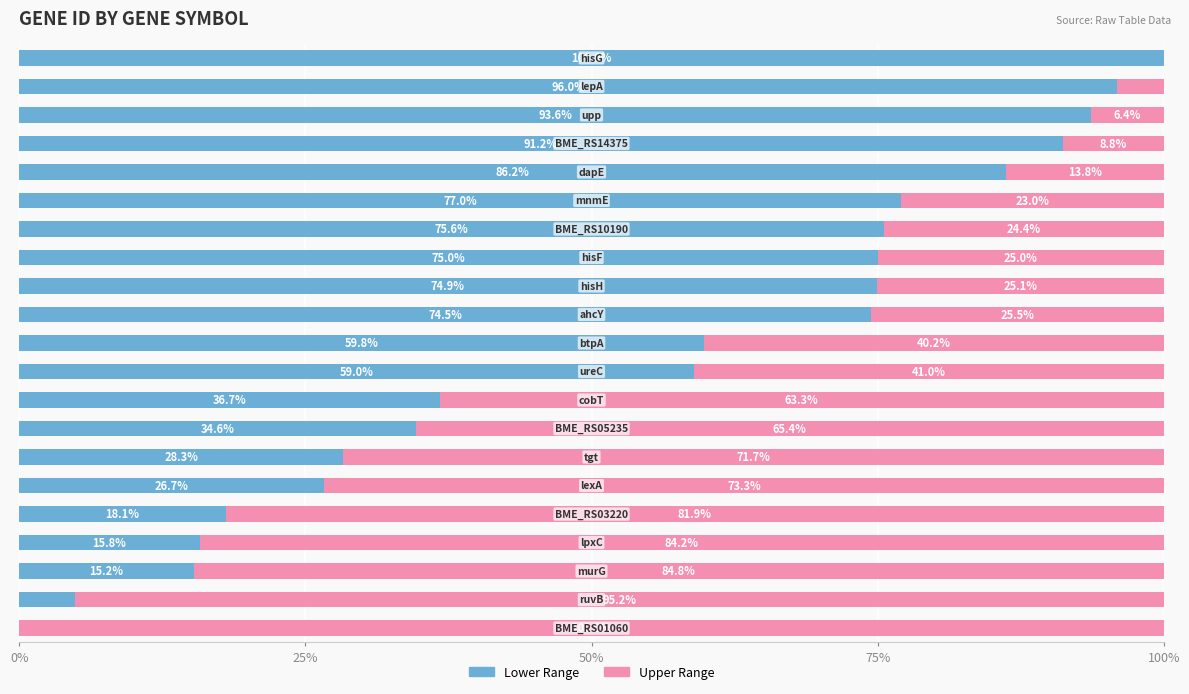

What are all the series names shown in the legend?

Lower Range, Upper Range